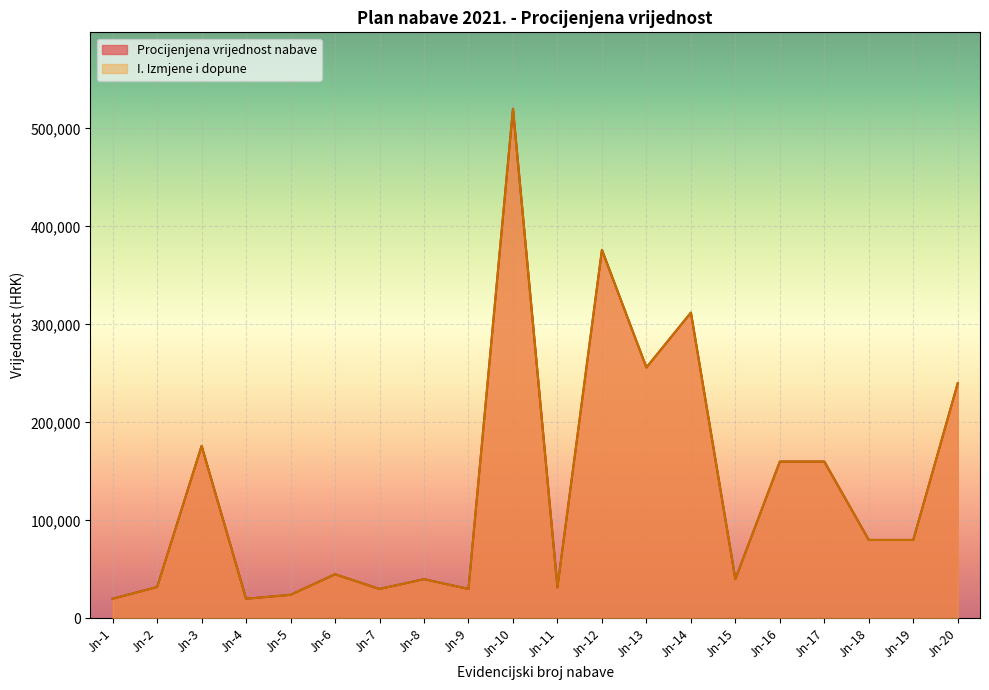

Where does the Procijenjena vrijednost nabave series first go above 80000?

Jn-3